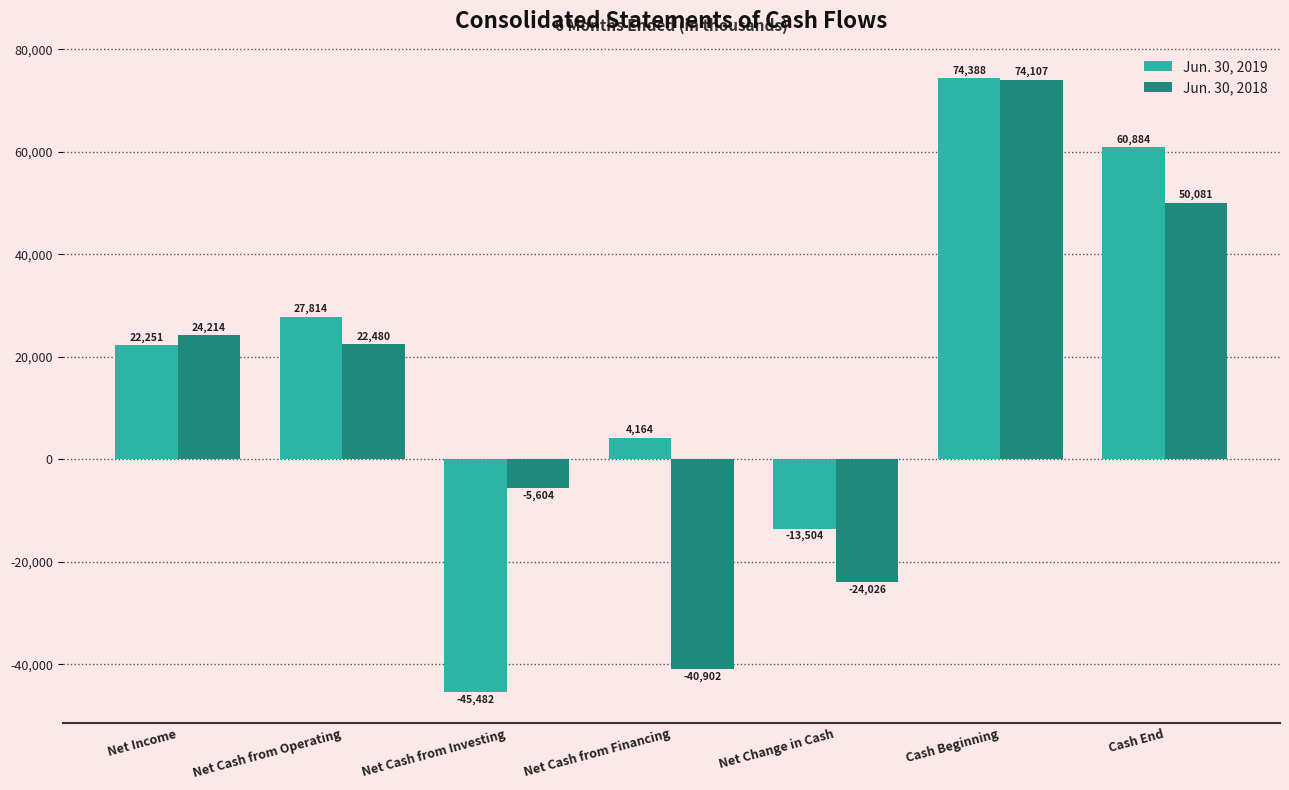

Reading right to left, list all the values displayed in this chart.

Jun. 30, 2019: Cash End=60884	Cash Beginning=74388	Net Change in Cash=-13504	Net Cash from Financing=4164	Net Cash from Investing=-45482	Net Cash from Operating=27814	Net Income=22251
Jun. 30, 2018: Cash End=50081	Cash Beginning=74107	Net Change in Cash=-24026	Net Cash from Financing=-40902	Net Cash from Investing=-5604	Net Cash from Operating=22480	Net Income=24214